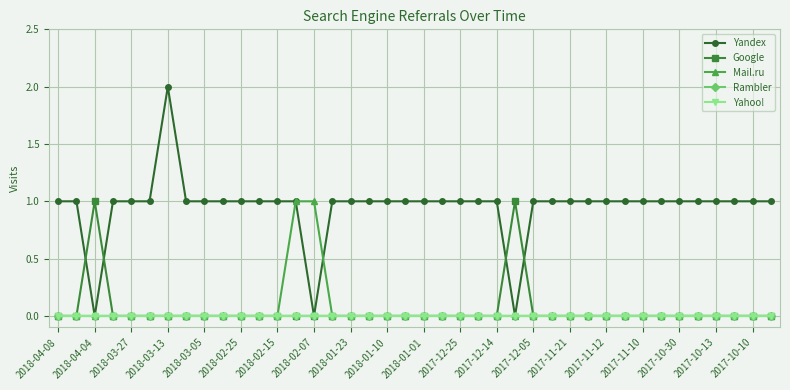

Is this an area chart (filled region under the line)?

No